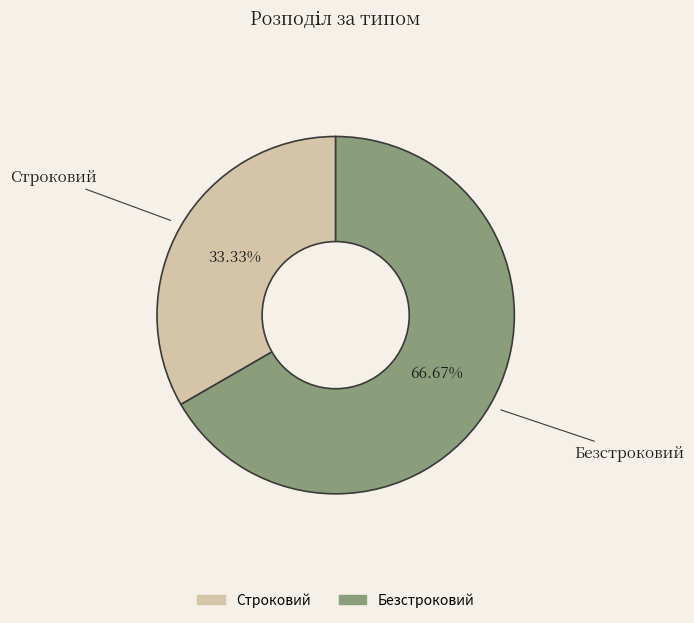

How many segments does this pie chart have?

2